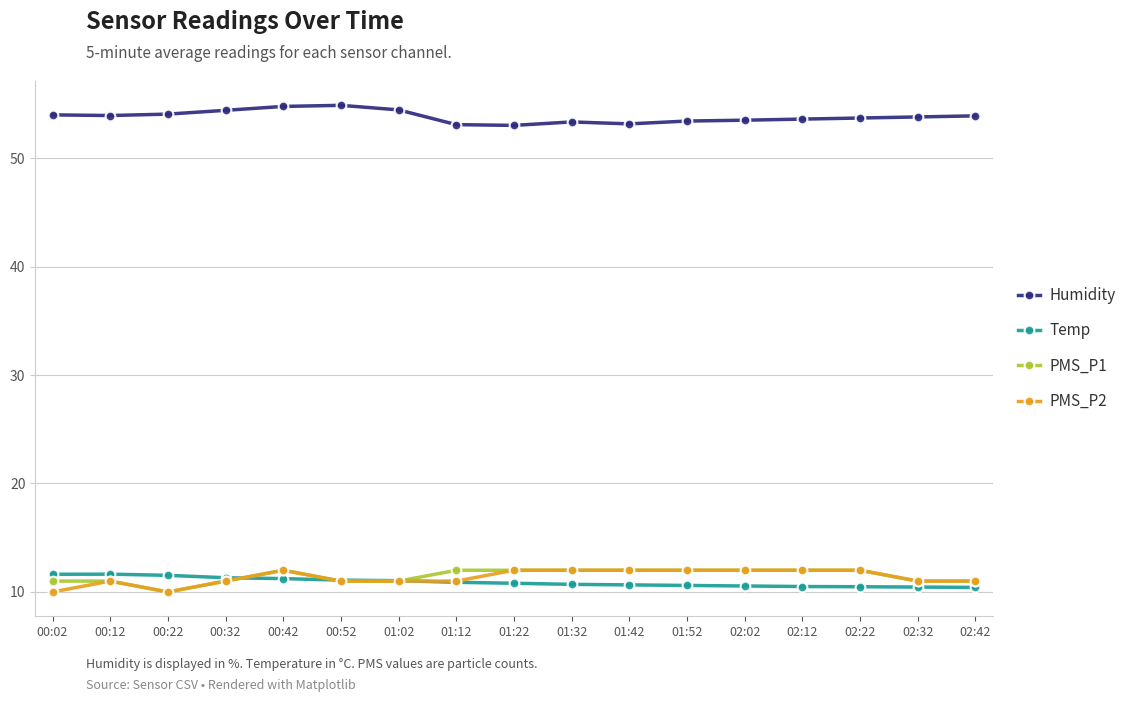

What is the difference between the PMS_P1 values at 01:32 and 00:02?

1.0